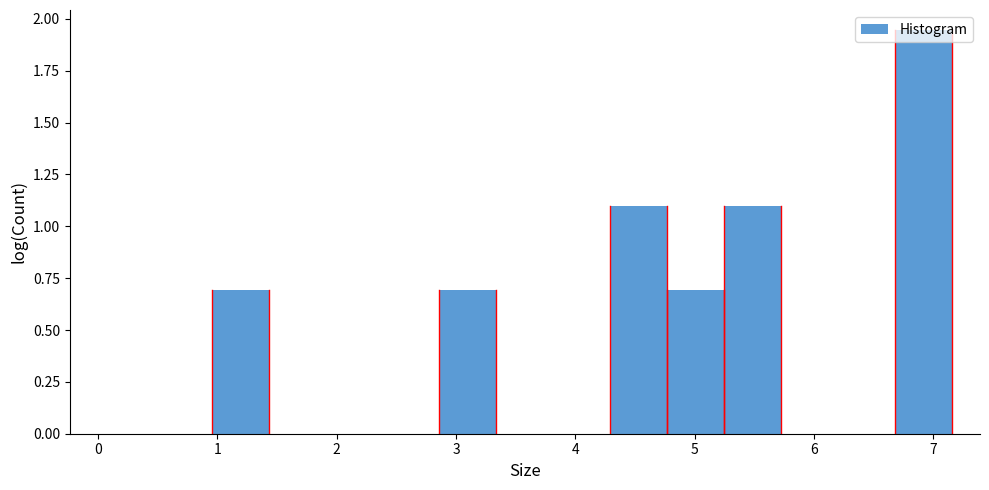

What is the height of the bar covering 1.0 to 1.4 on the x-axis? Neither the bar edges nor the heights are printed on the chart, so give them approximately, as read against the axes.

0.70